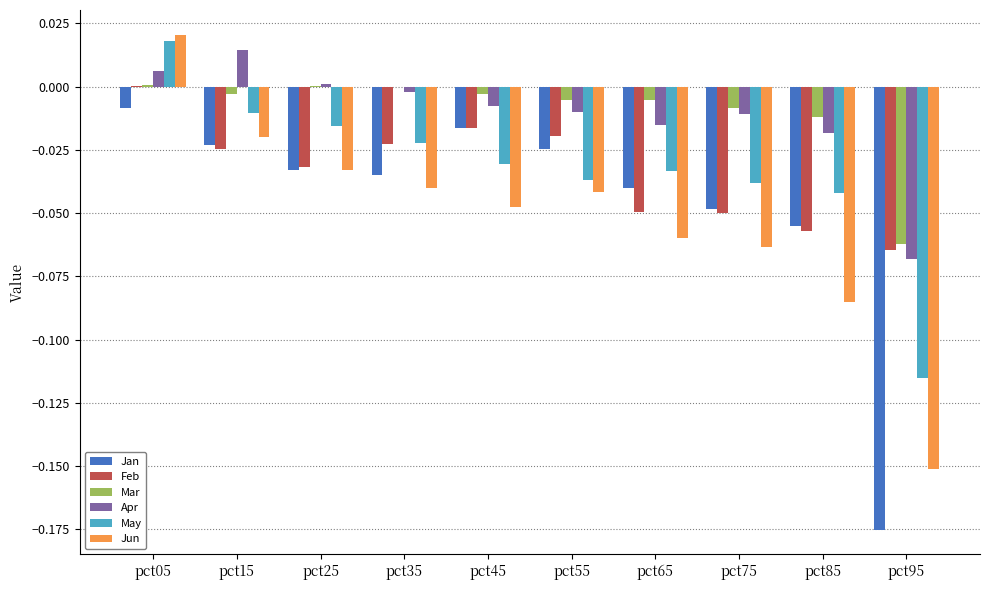

How many groups of bars are there?

10